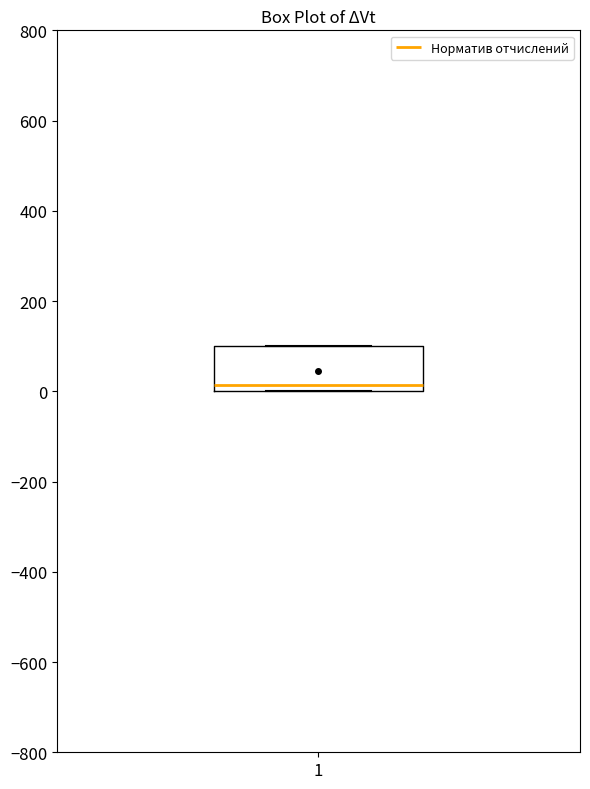

Read this box plot against the y-axis: the position of the median line, the range covered by the box, and the ends of both whiskers. The values are not printed on the chart, so give them approximately, as read against the axis.

median 20, box 0 to 100, whiskers 0 to 100